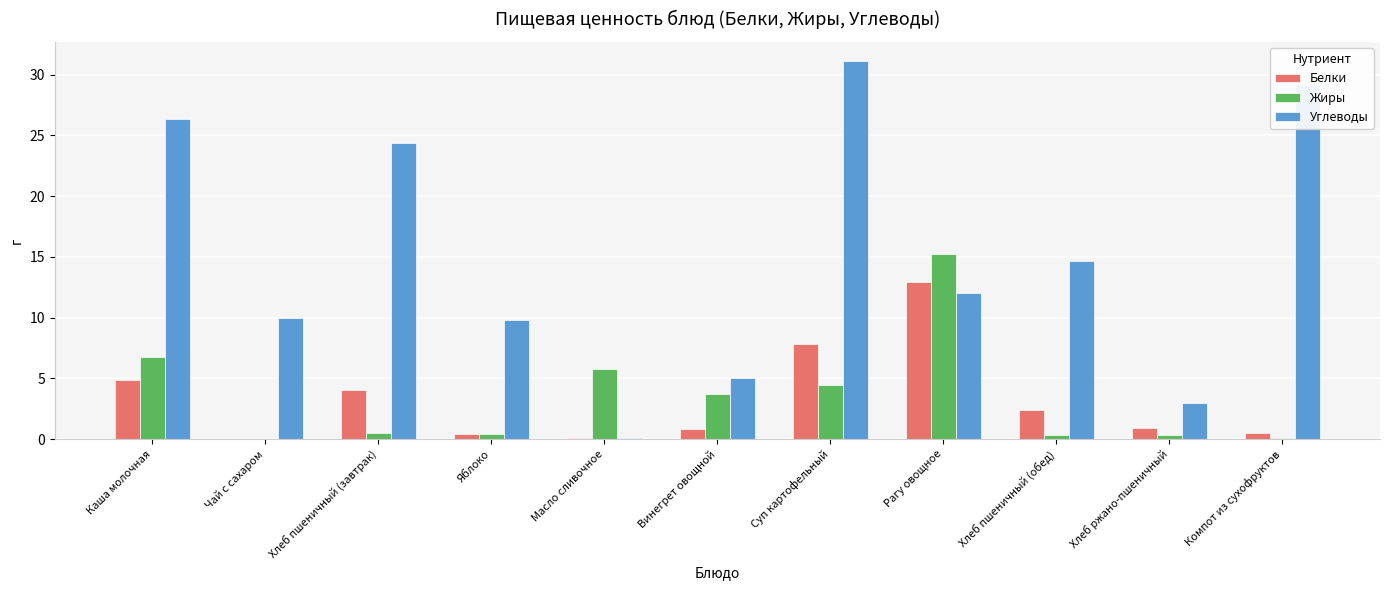

What is the sum of all Углеводы values?

165.6